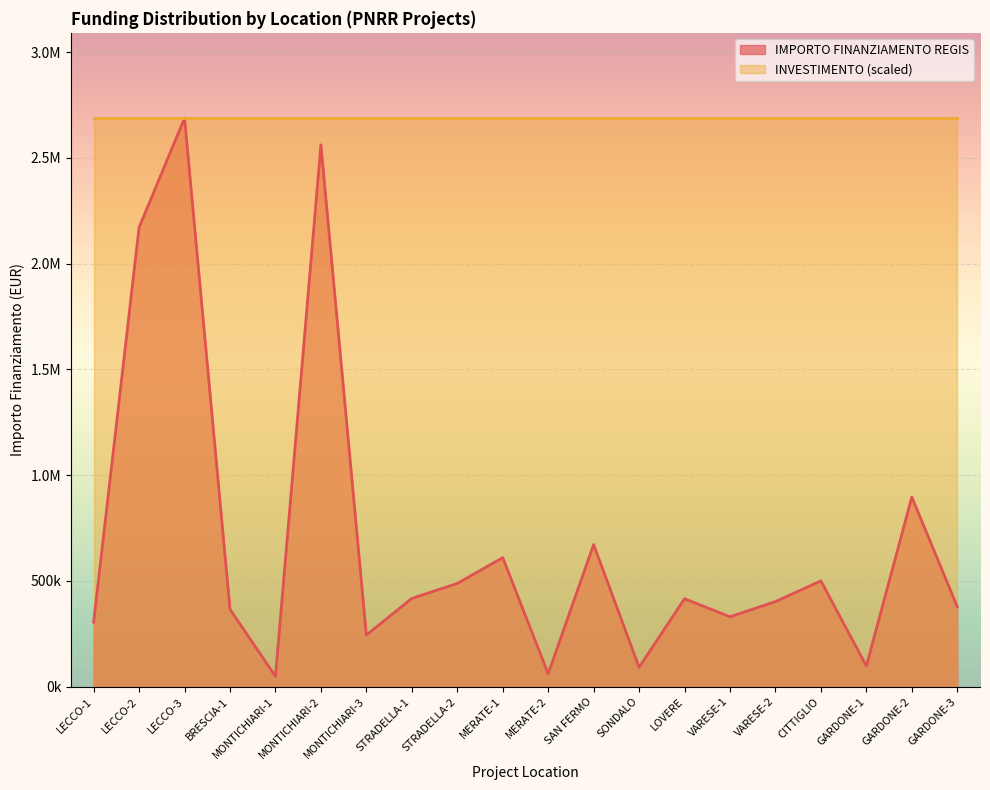

Which category has the highest value across all series?

LECCO-3